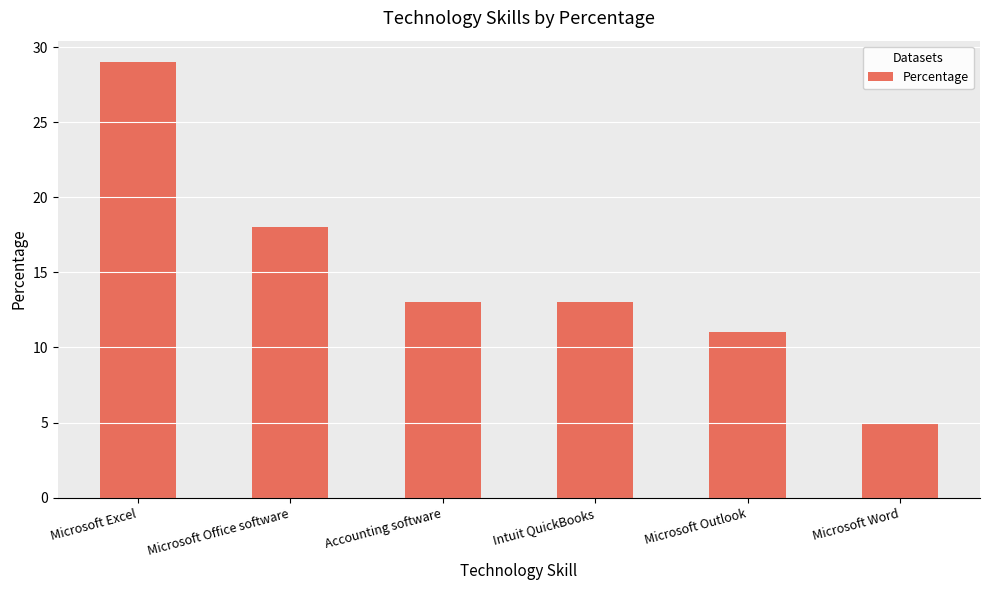

Count the number of categories in the chart.

6